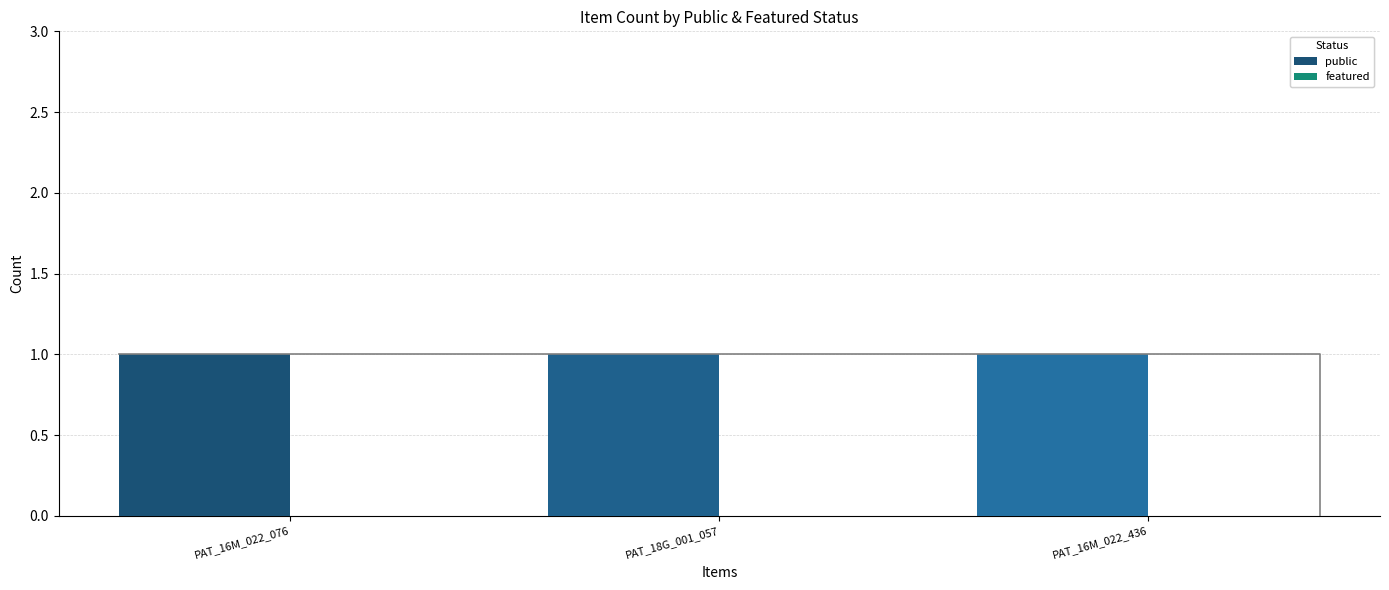

Rank the series by their average value, from lowest to highest.

featured, public